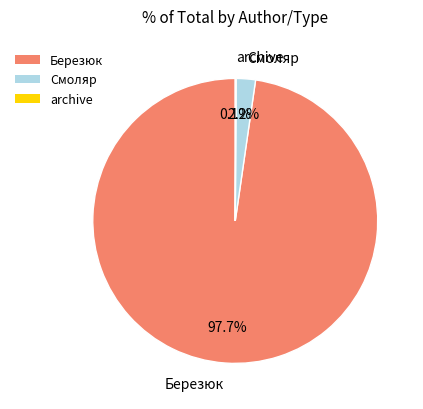

The Смоляр slice represents 16% of the pie. True or false?

False